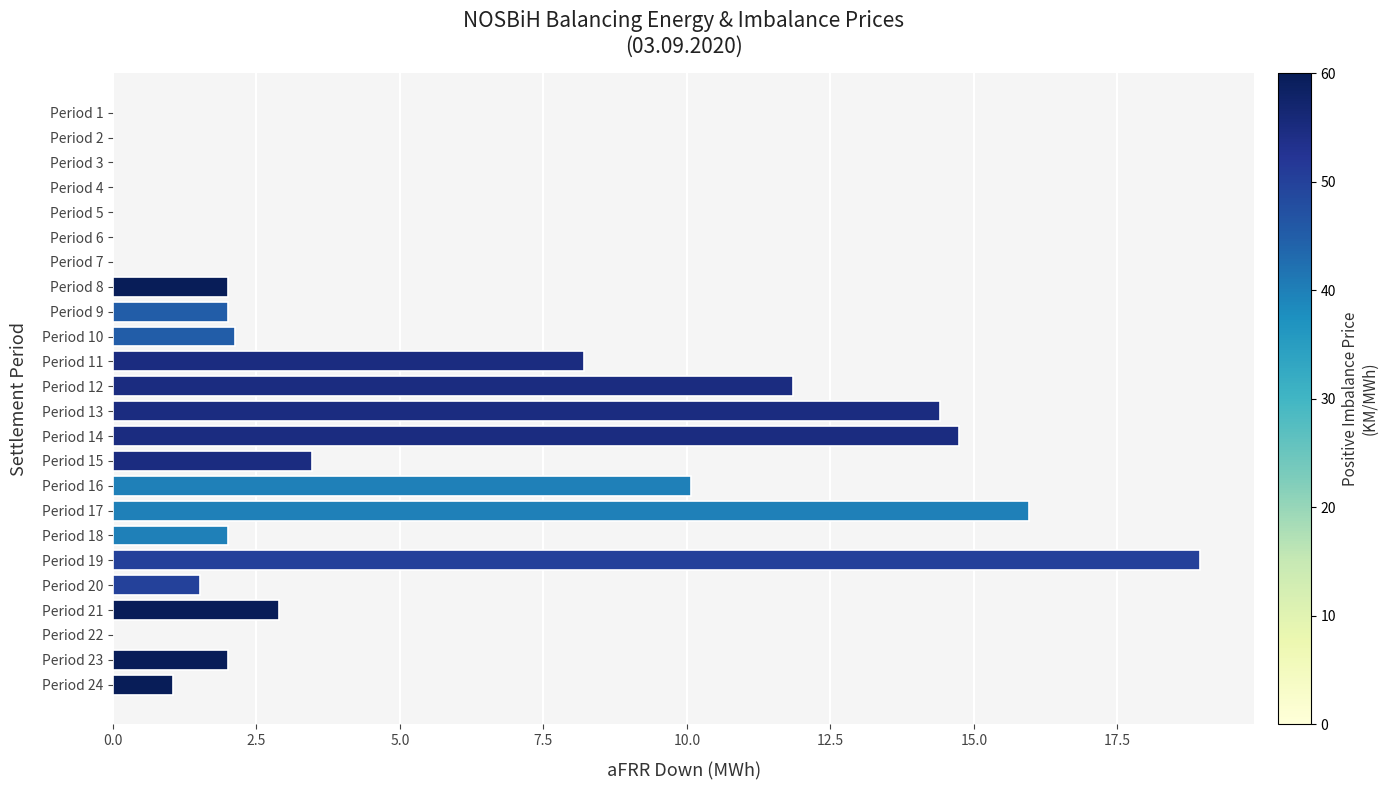

At which category does the chart reach its peak across all series?

Period 19